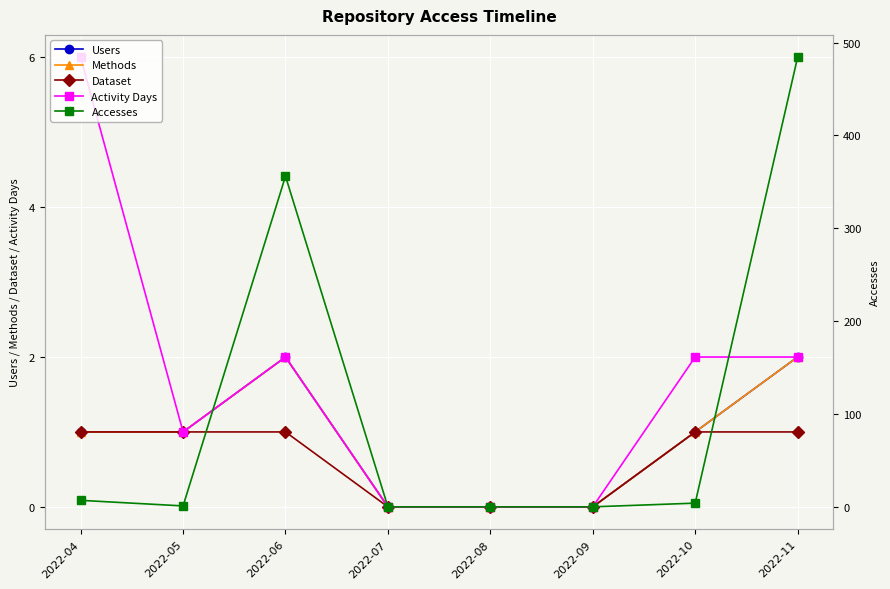

True or false: Activity Days and Users cross at least once.

False